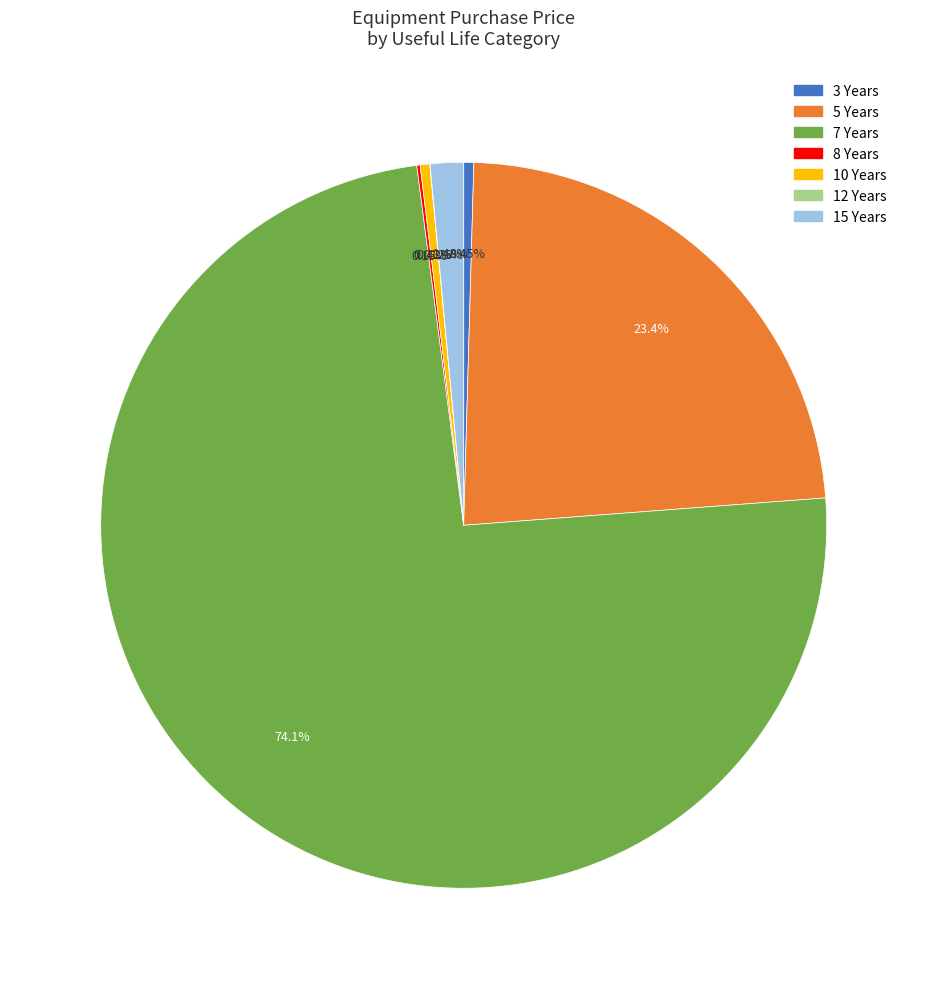

Approximately how many times larger is the value at 3 Years compared to 15 Years?

0.3